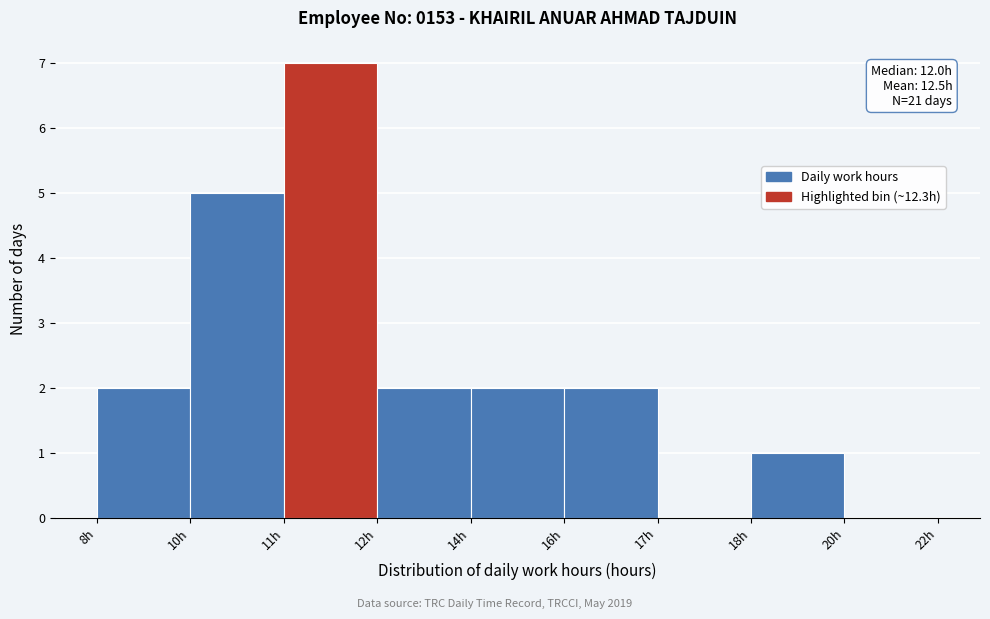

Reading left to right, list all the values displayed in this chart.

8h=2	10h=5	11h=7	12h=2	14h=2	16h=2	17h=0	18h=1	20h=0